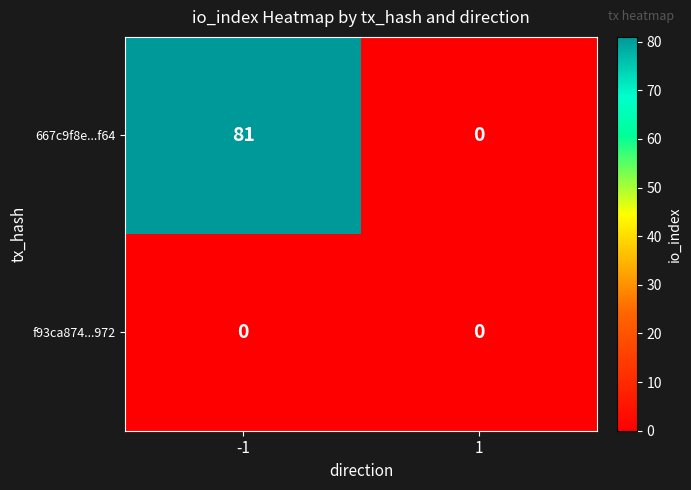

Reading left to right, extract all data points from this chart.

667c9f8e...f64: -1=81	1=0
f93ca874...972: -1=0	1=0